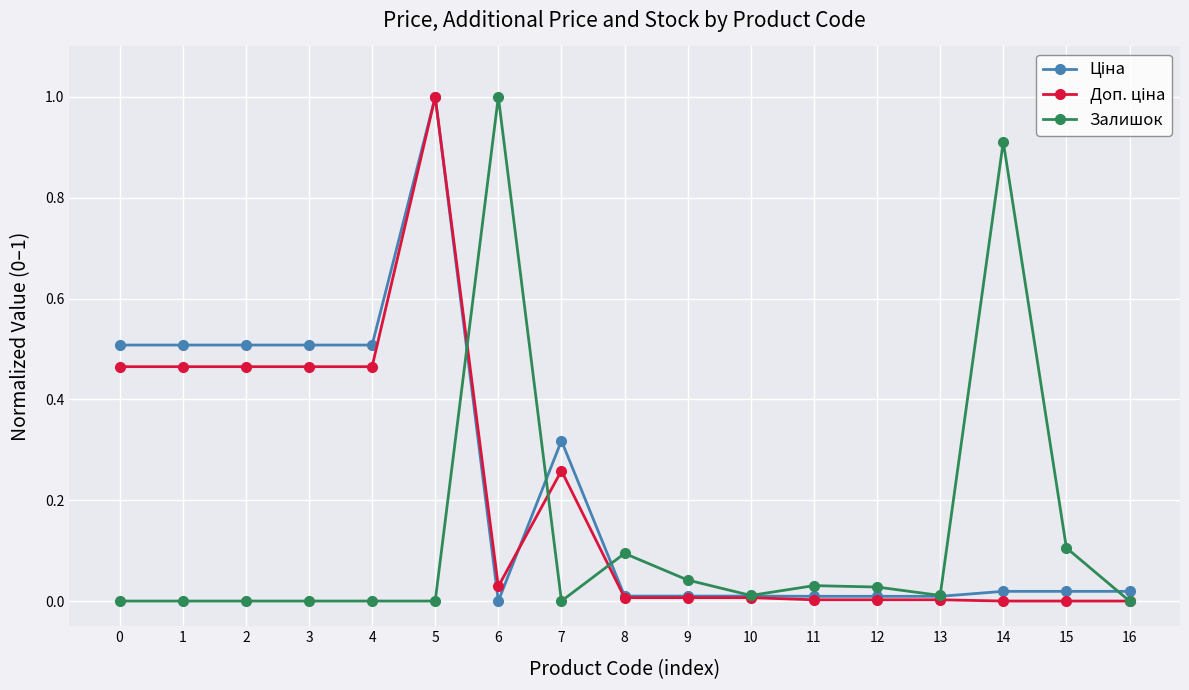

At which category is the sum across all series the highest?

5